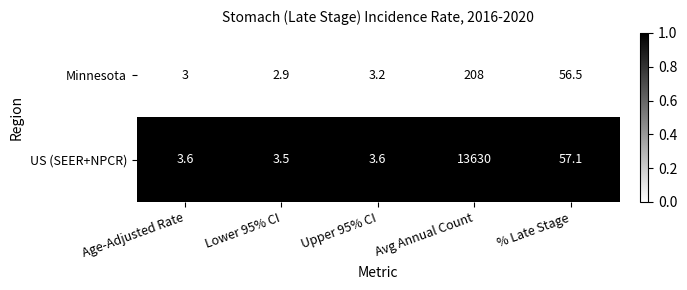

What is the total value across all series at Lower 95% CI?

6.4